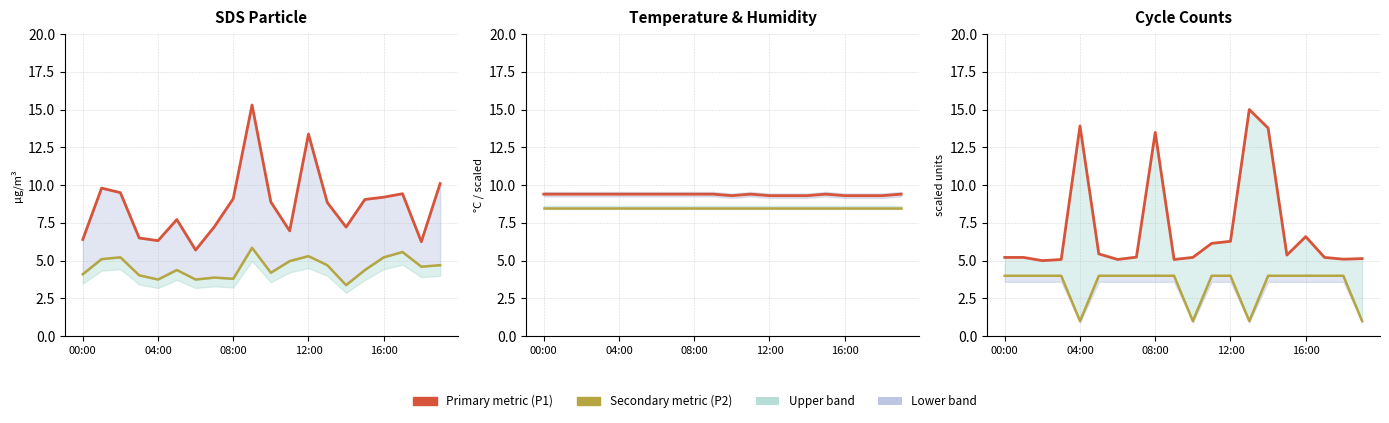

True or false: Min_cycle (scaled) and Humidity (scaled) cross at least once.

False